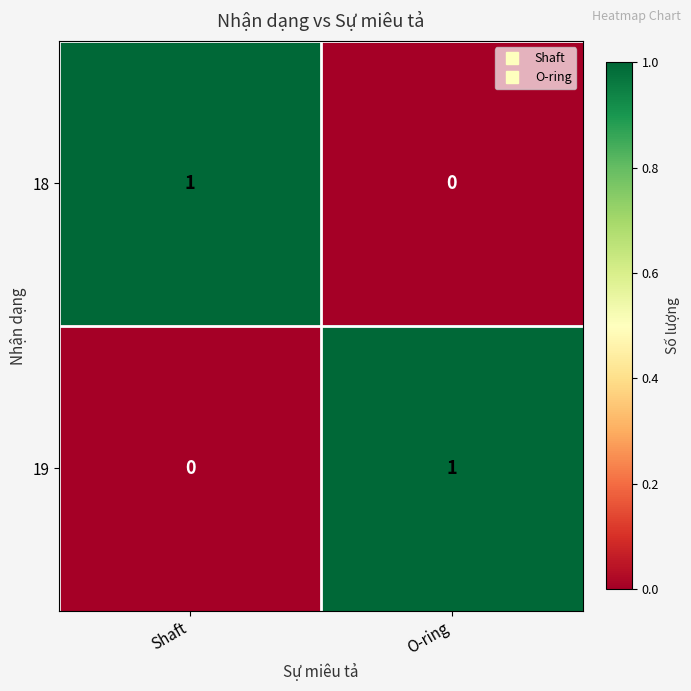

At which label does 19 reach its peak?

O-ring